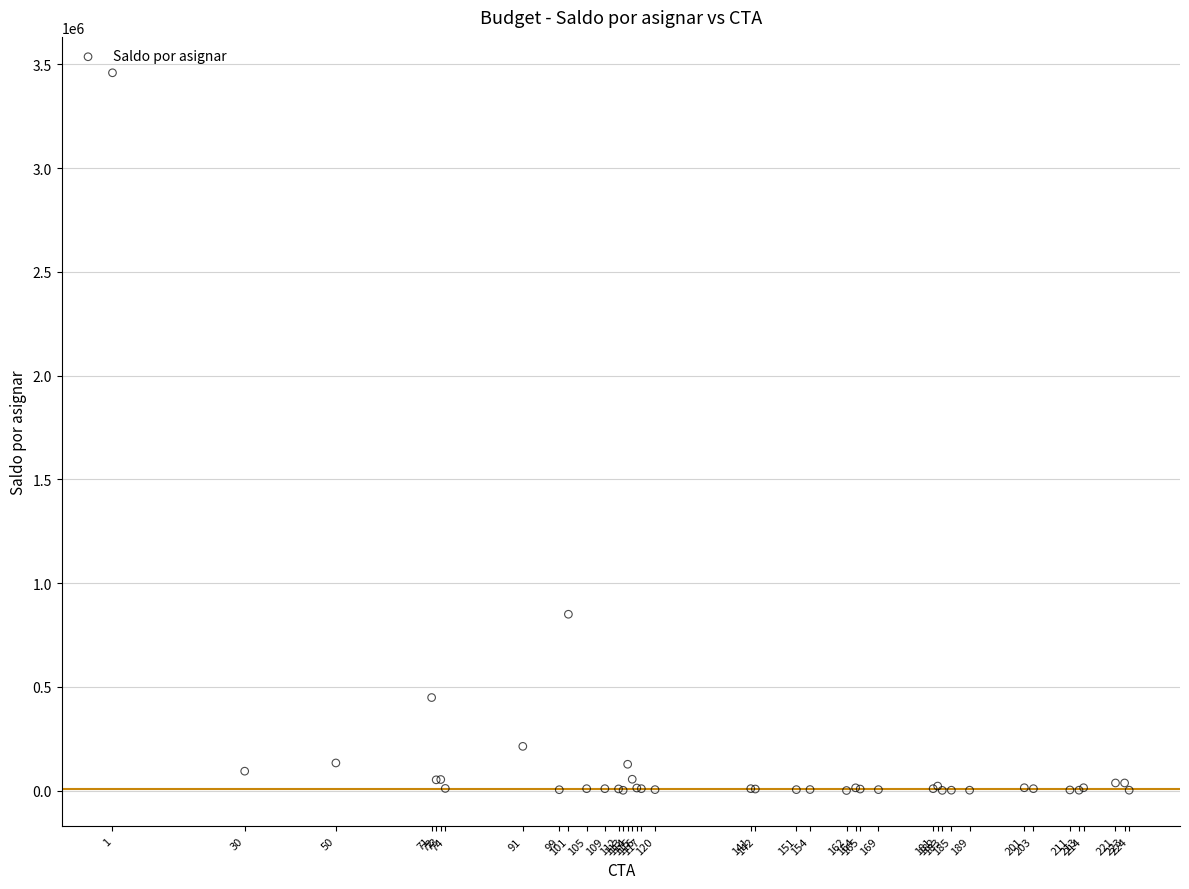

What Y value in the scatter plot is closest to 1730062?

849895